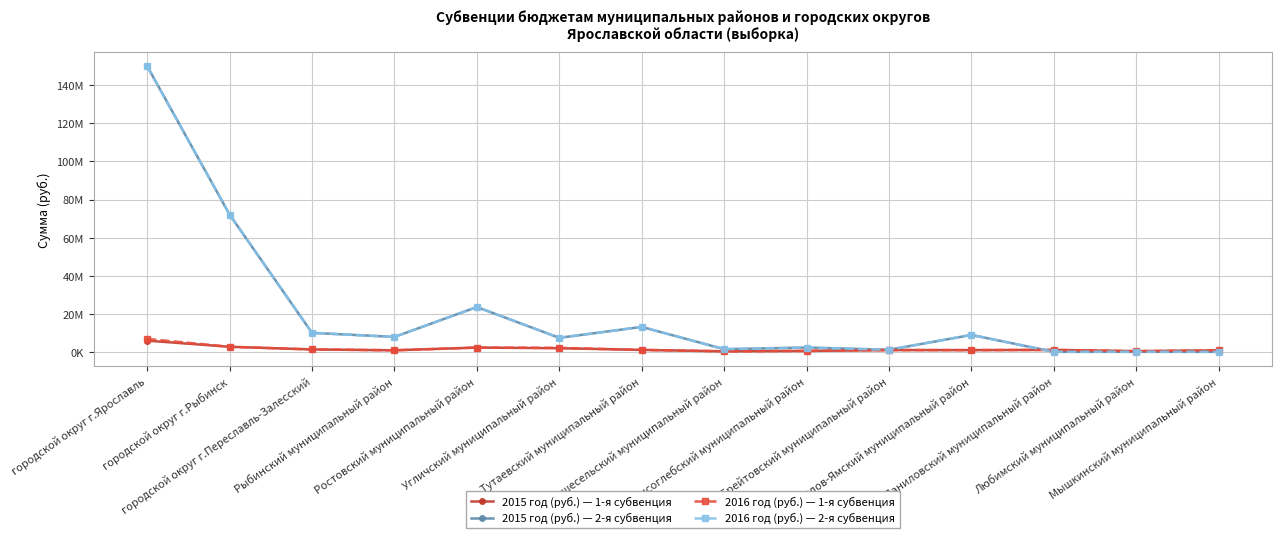

At which category does 2016 год (руб.) — 2-я субвенция reach its first local valley?

Рыбинский муниципальный район